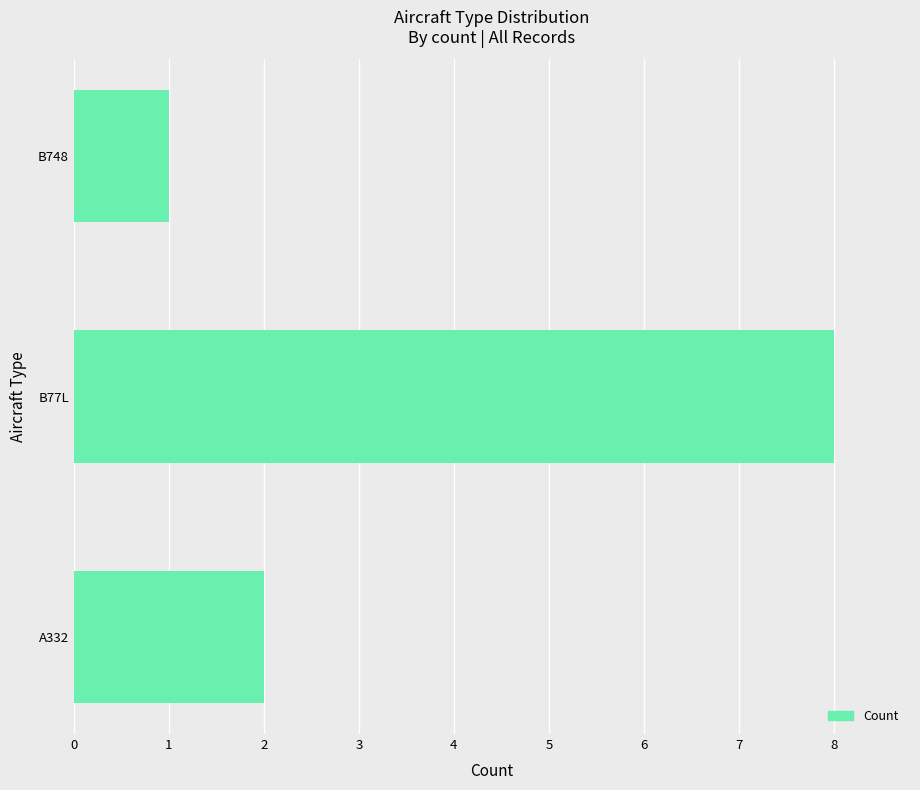

The value at A332 is 1. True or false?

False